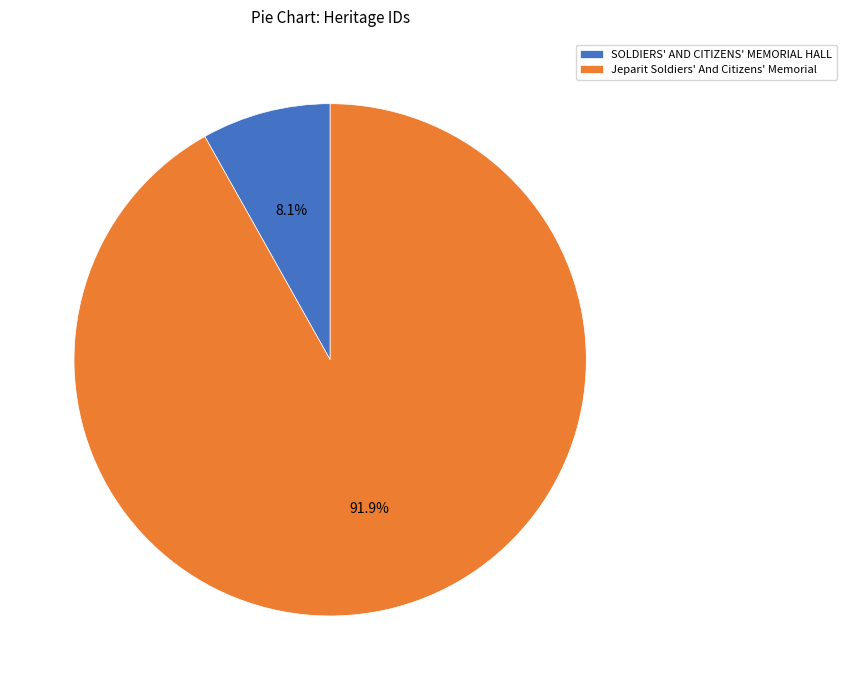

Combined, what portion of the pie is SOLDIERS' AND CITIZENS' MEMORIAL HALL and Jeparit Soldiers' And Citizens' Memorial?

100.0%